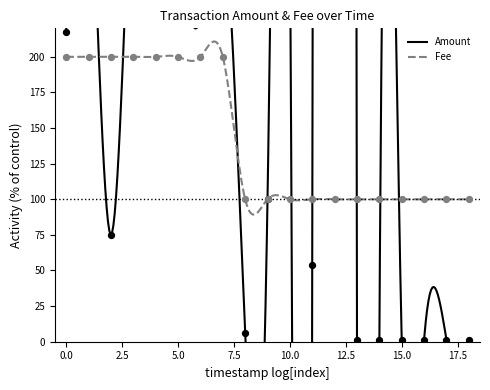

What is the lowest value of the Fee series?

89.2